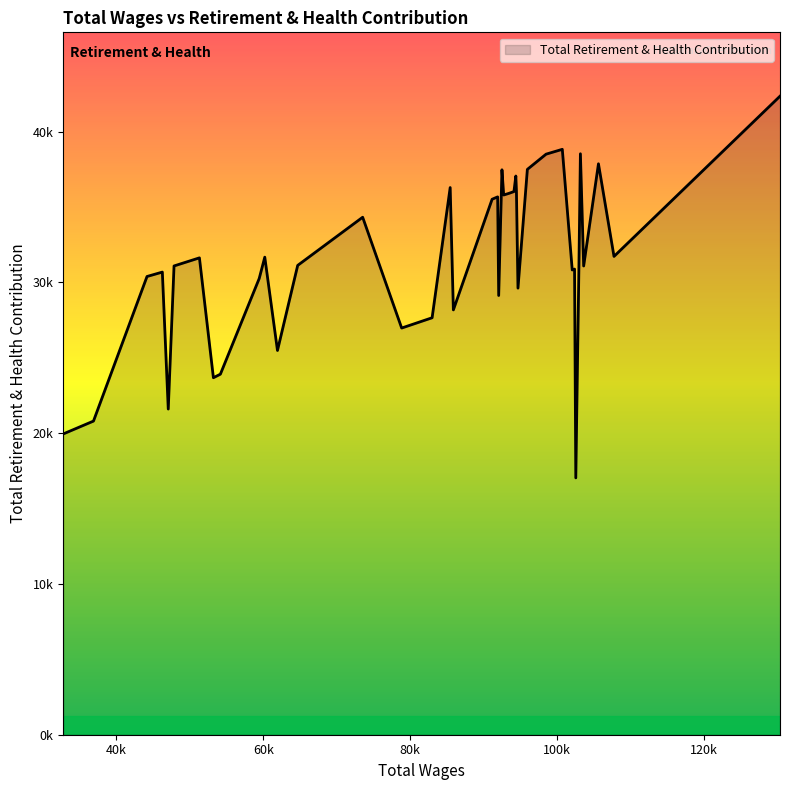

What is the maximum value shown in the chart?

42348